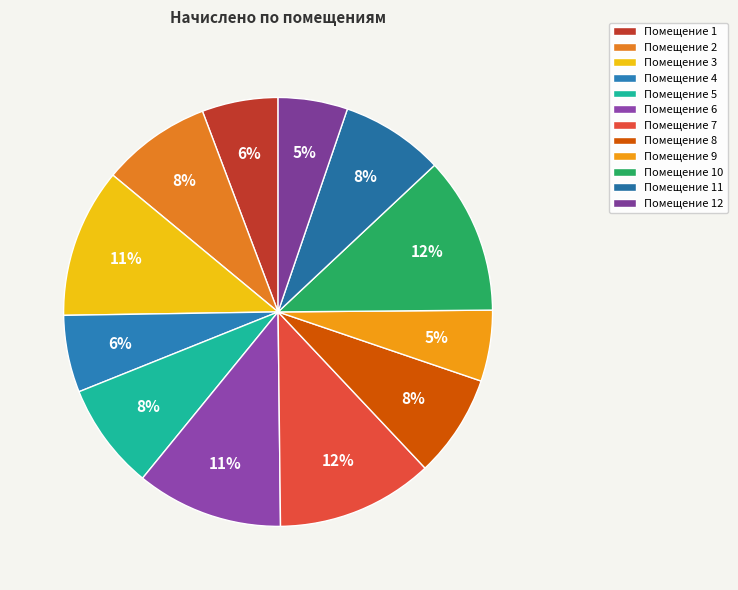

To the nearest percent, what is the average slice percentage?

8%